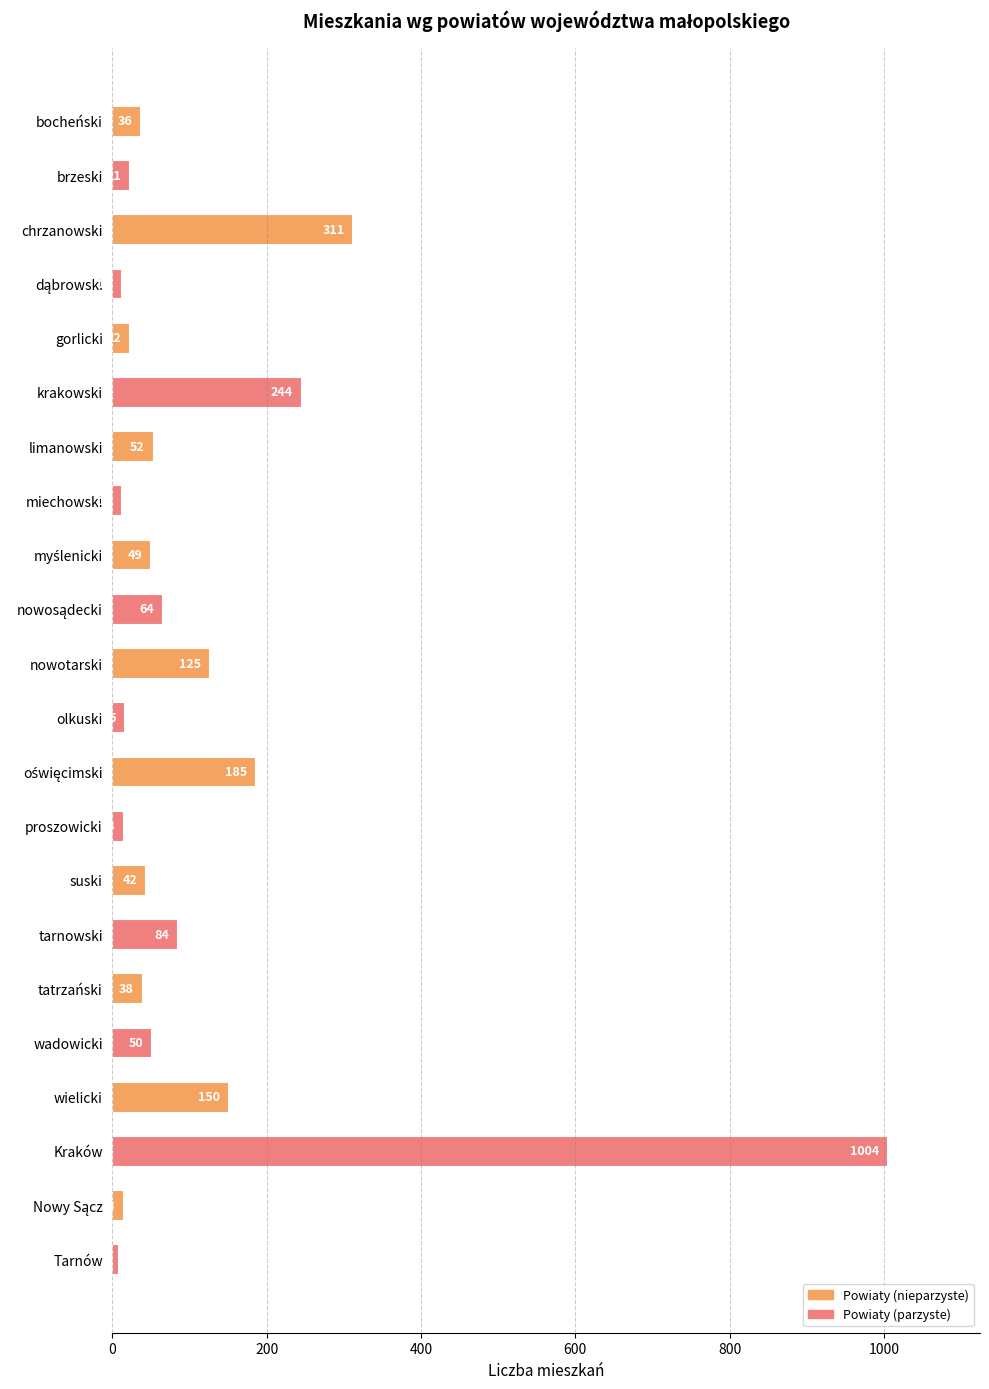

What is the average value?

116